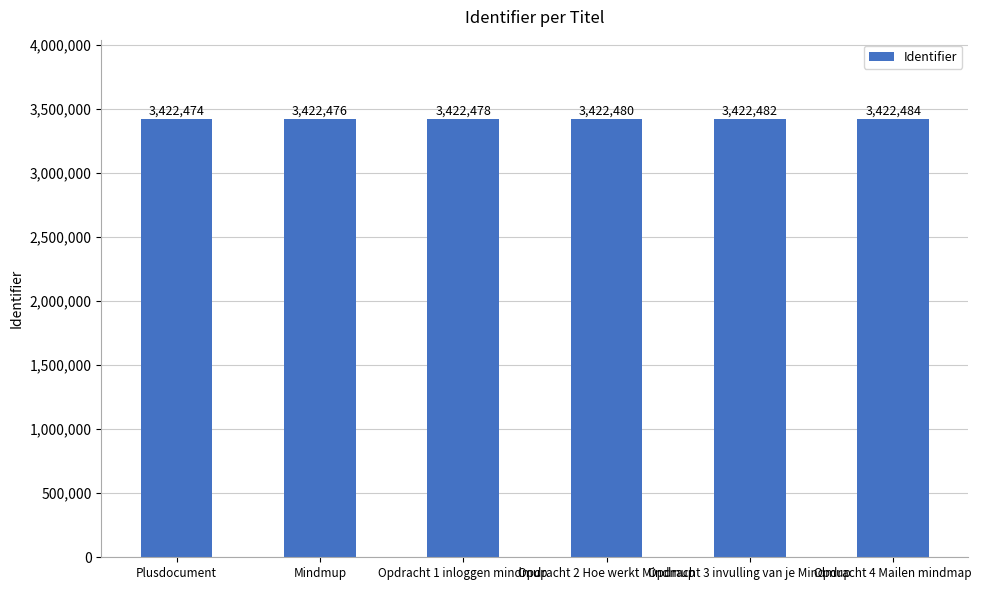

What is the difference between the maximum and minimum values?

10